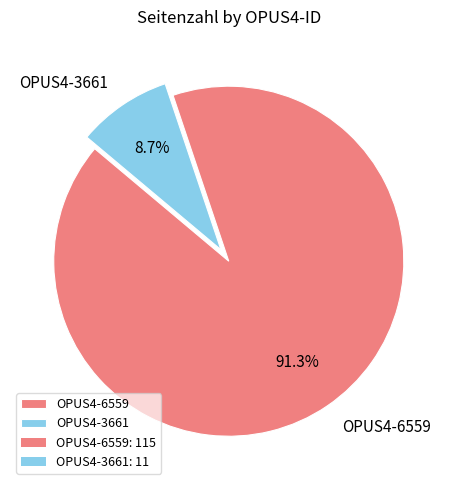

What is the total percentage of OPUS4-6559 and OPUS4-3661?

100.0%